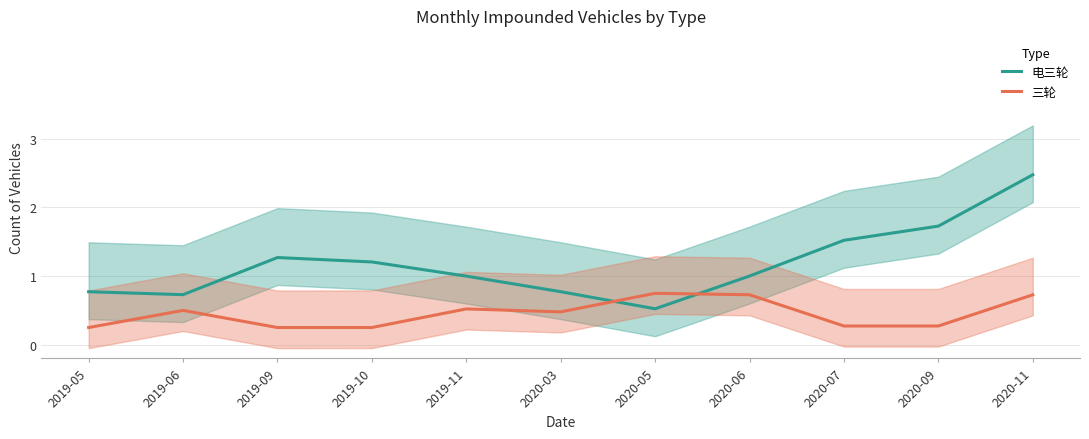

Reading left to right, transcribe all the data shown in this chart.

电三轮: 0.8	0.7	1.3	1.2	1.0	0.8	0.5	1.0	1.5	1.7	2.5
三轮: 0.3	0.5	0.3	0.3	0.5	0.5	0.7	0.7	0.3	0.3	0.7